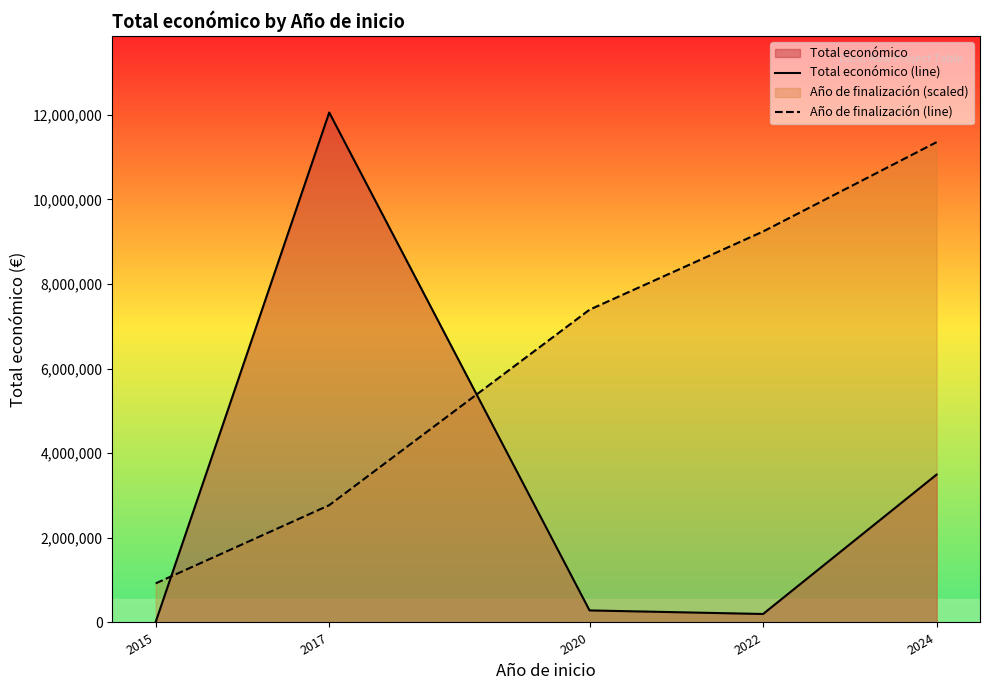

How many interior local valleys does the Total económico (line) series have?

1